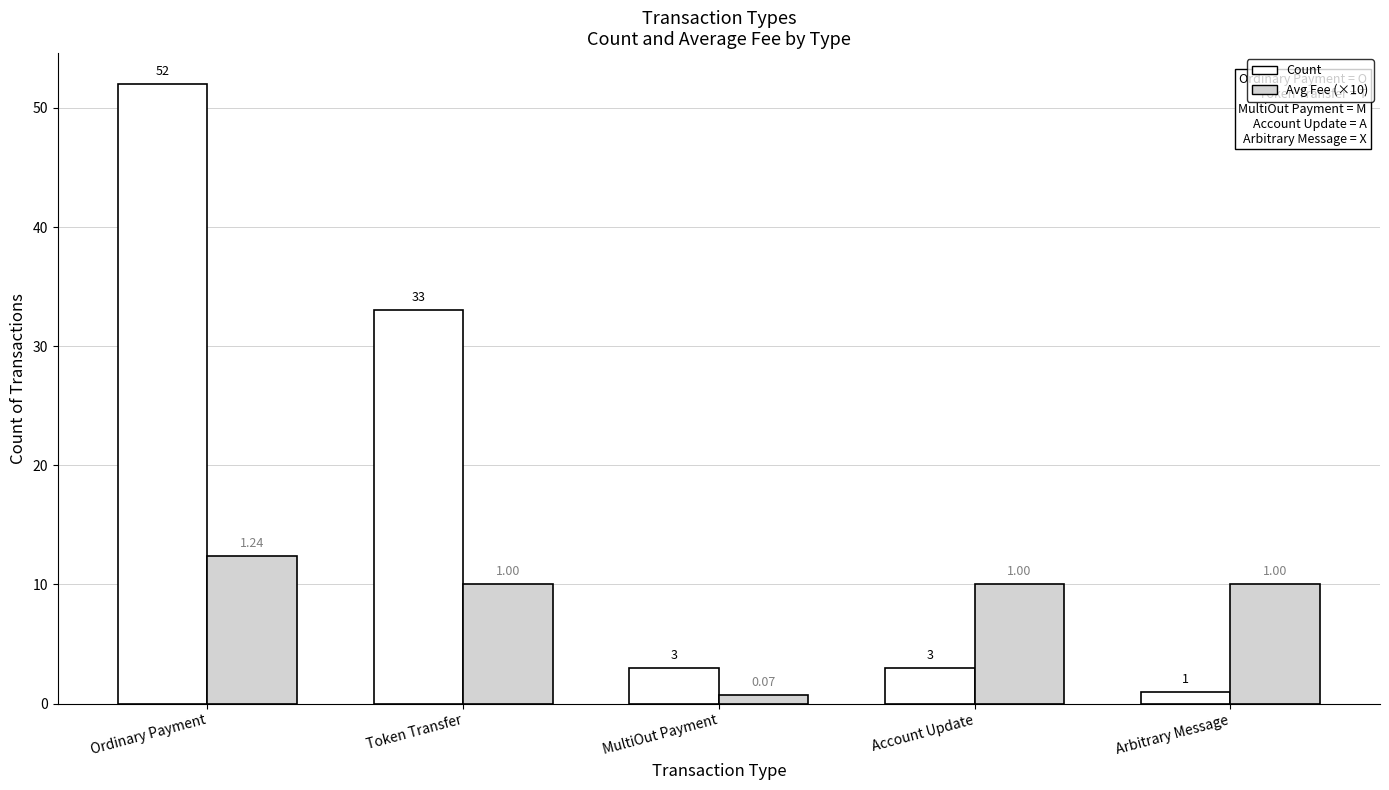

Between MultiOut Payment and Arbitrary Message, which series saw the biggest shift?

Avg Fee (×10)